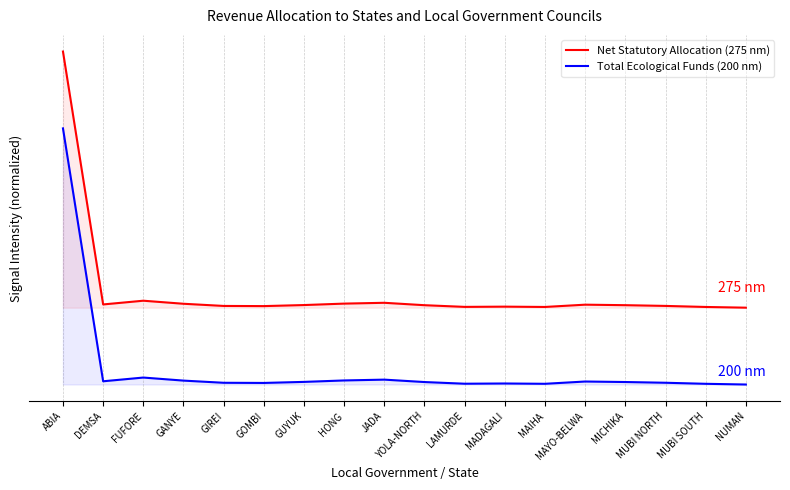

What value does the Net Statutory Allocation (275 nm) series have at MADAGALI?

0.3